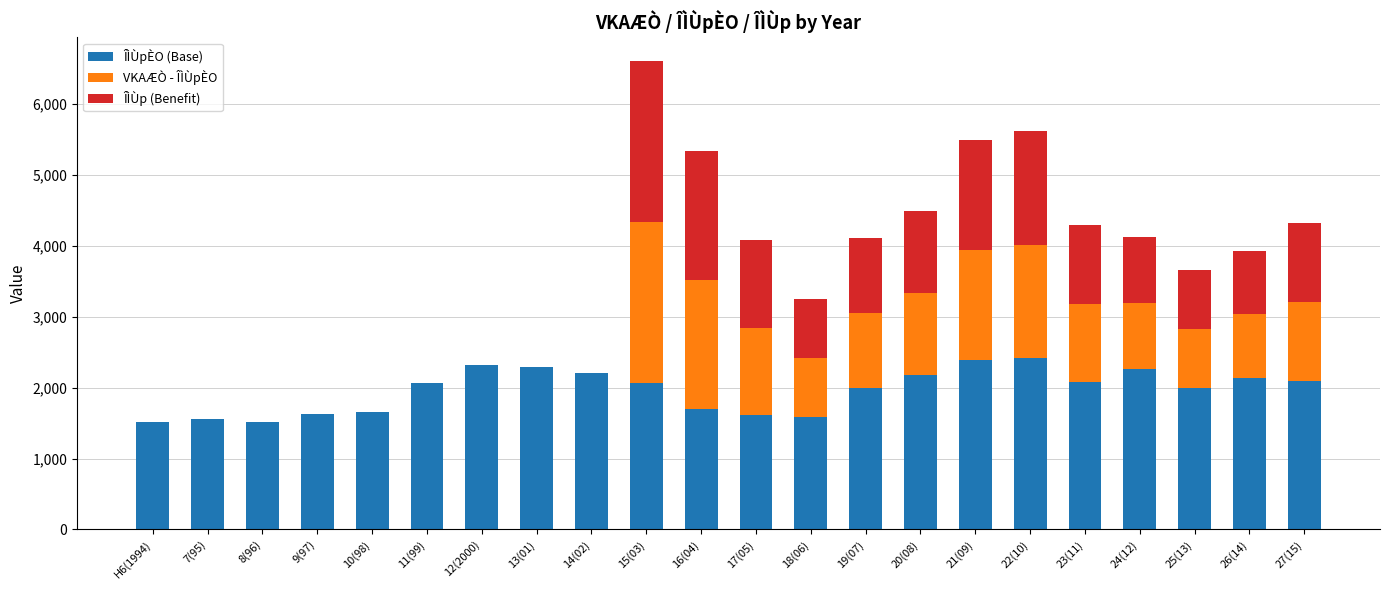

What is the maximum value for ÎÌÙpÈO (Base)?

2416